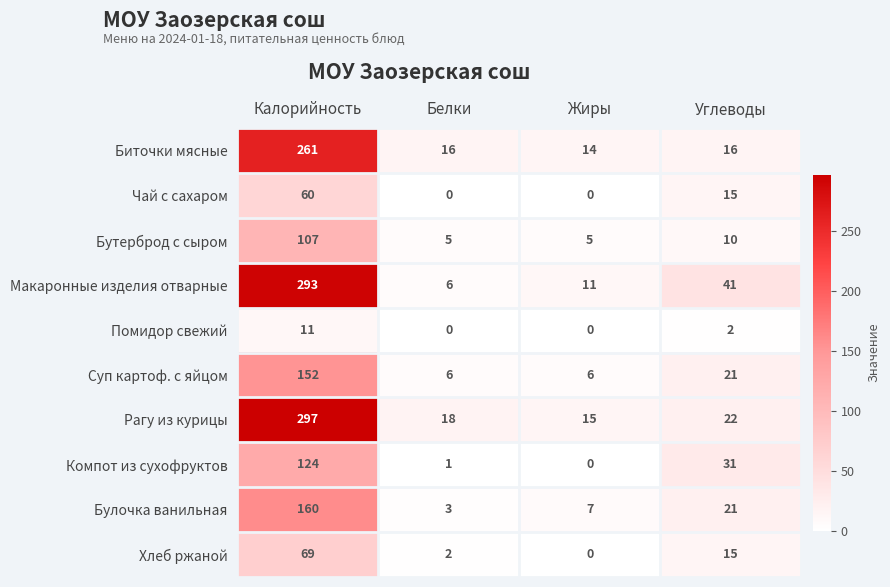

What is the maximum value for Помидор свежий?

11